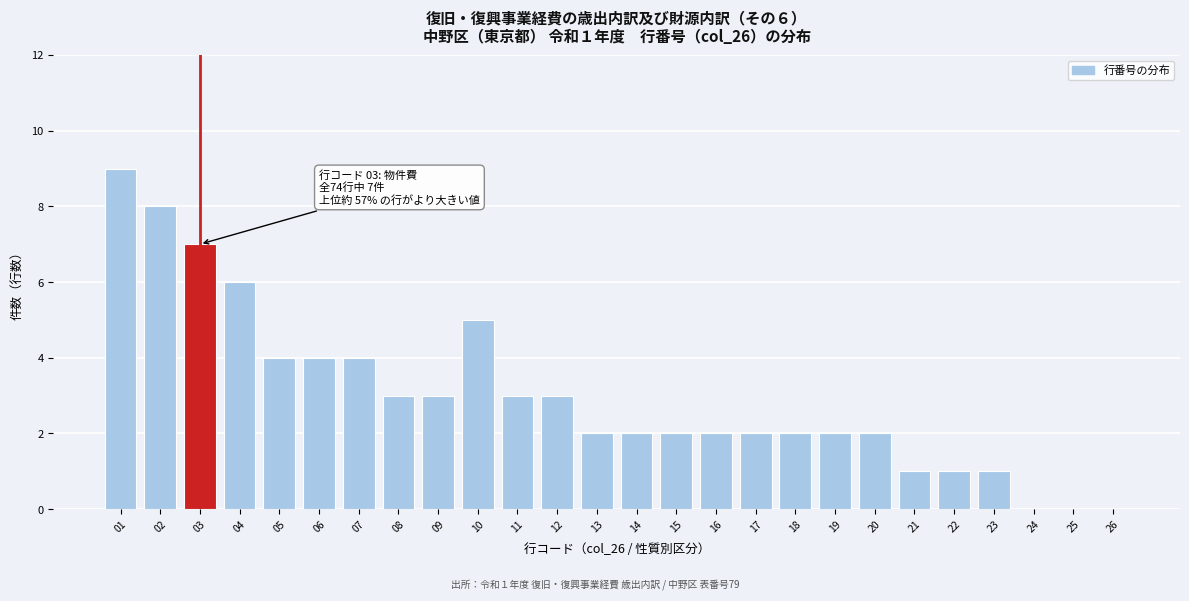

Reading left to right, what are all the values shown in this chart?

01=9	02=8	03=7	04=6	05=4	06=4	07=4	08=3	09=3	10=5	11=3	12=3	13=2	14=2	15=2	16=2	17=2	18=2	19=2	20=2	21=1	22=1	23=1	24=0	25=0	26=0